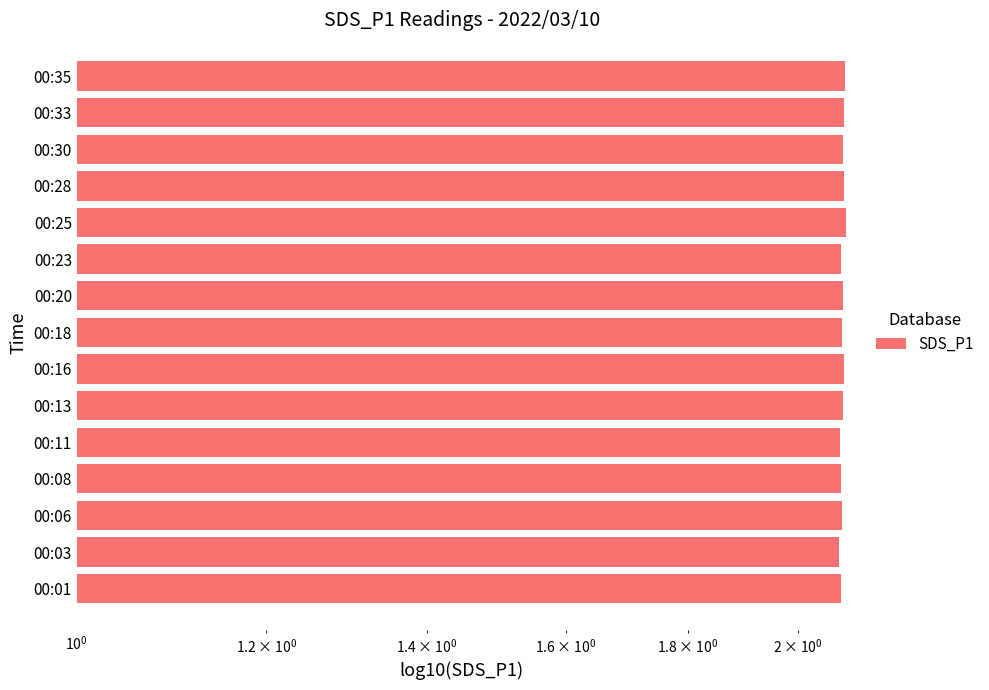

How many values are between 2 and 3?

15